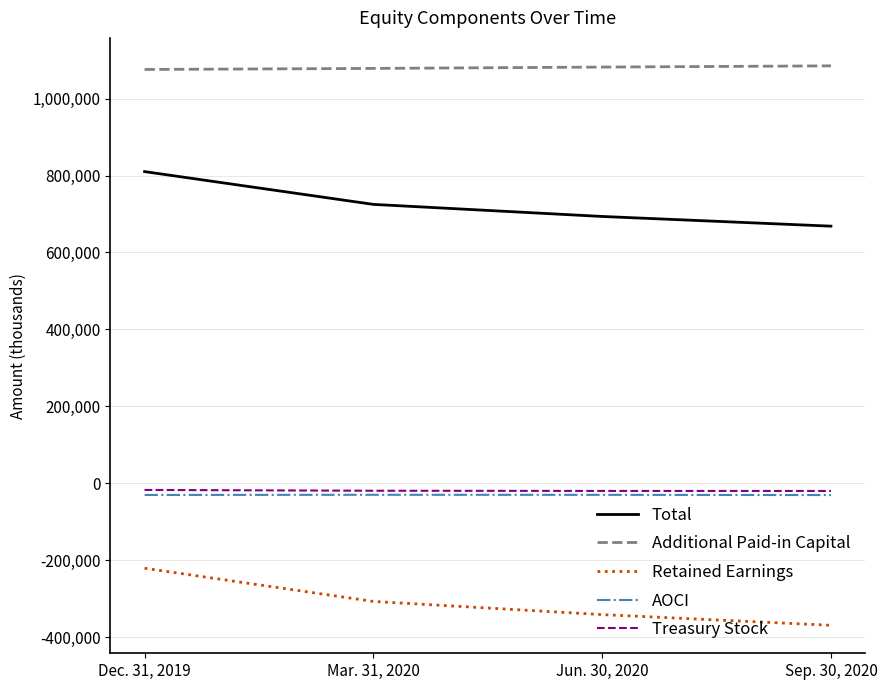

What is the minimum value shown in the chart?

-369140